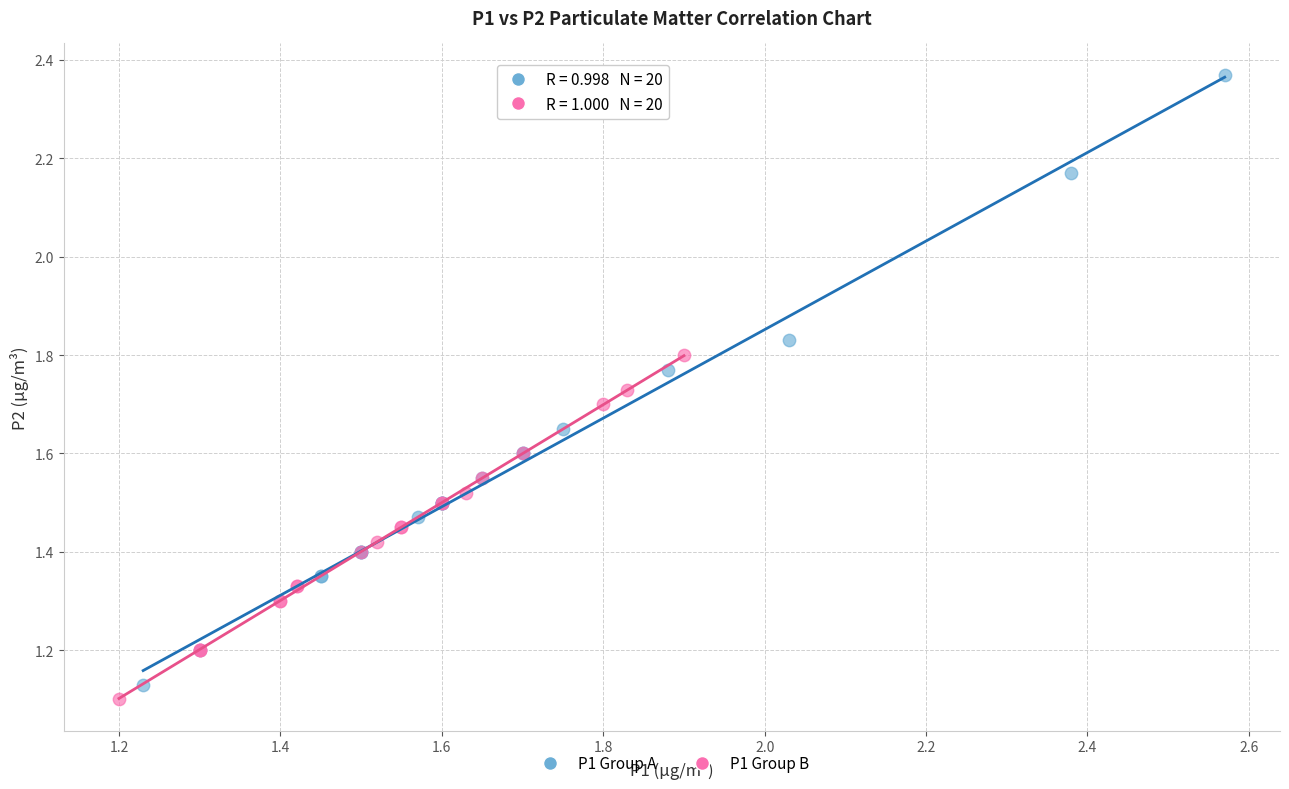

Which series reaches the maximum Y coordinate?

P1 Group A